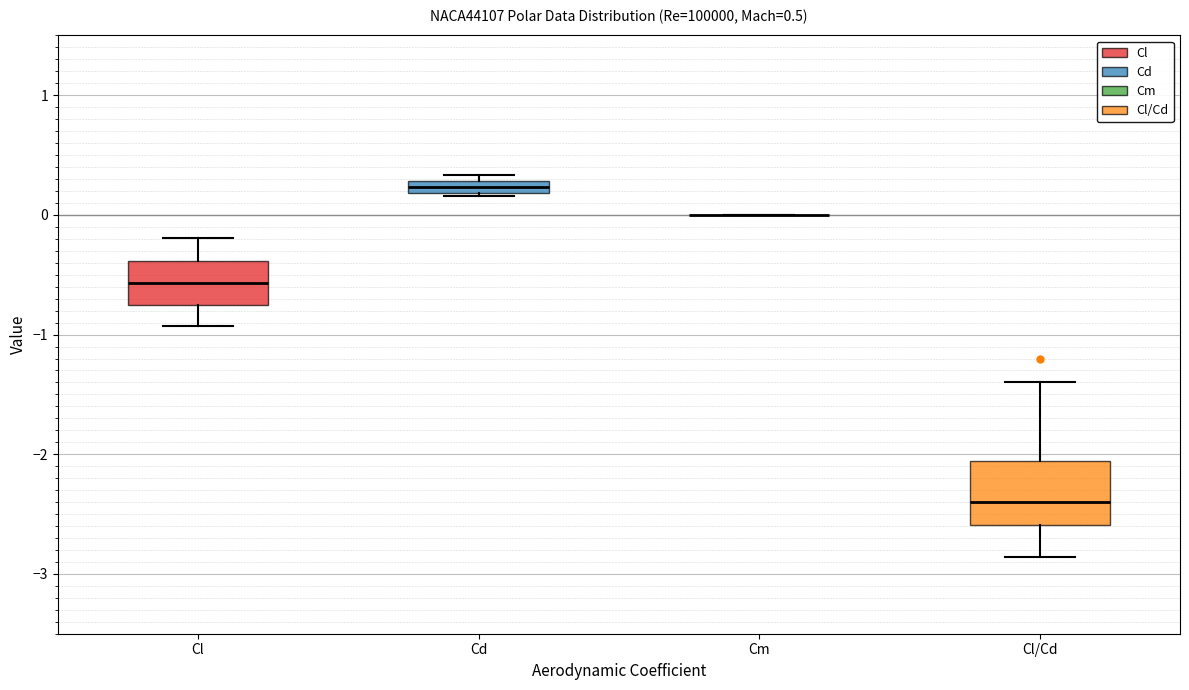

Comparing the boxes themselves (not the whiskers), which one is the tallest?

Cl/Cd